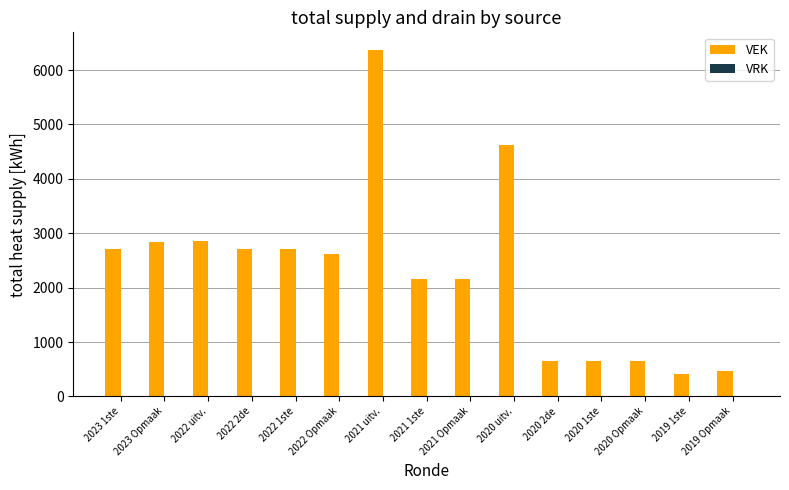

Which category has the highest value across all series?

2021 uitv.